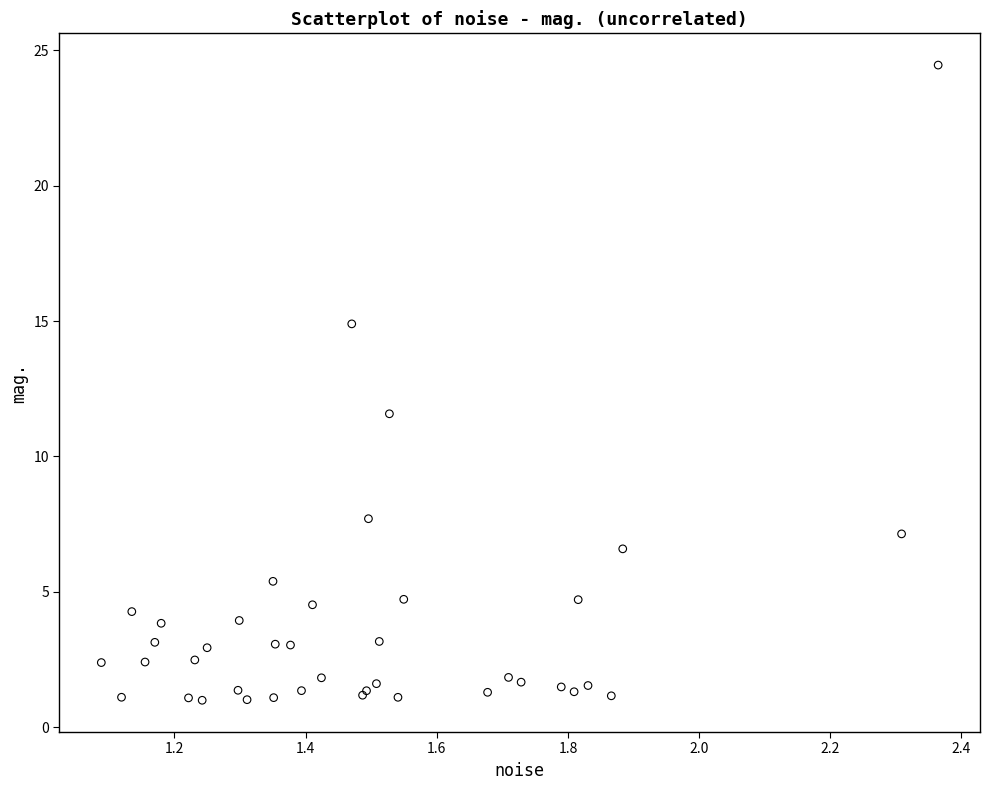

What Y value in the scatter plot is closest to 12?

11.6